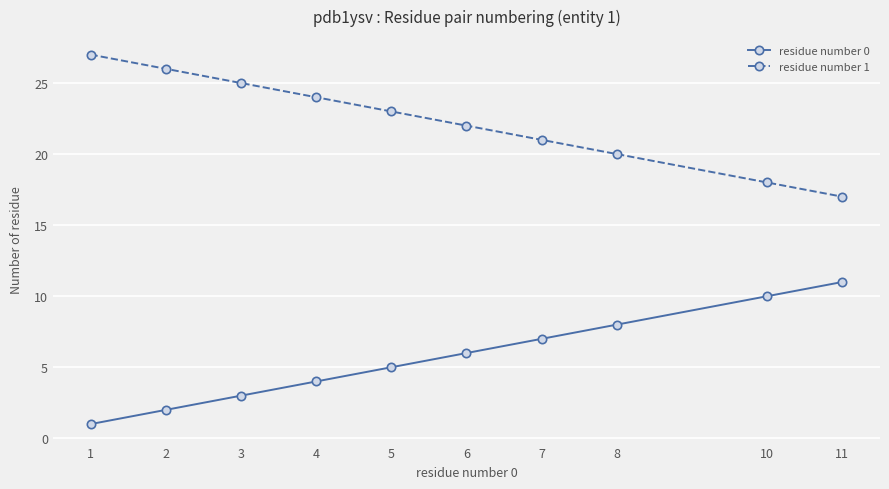

True or false: residue number 1 has a value of 10 at 7.

False